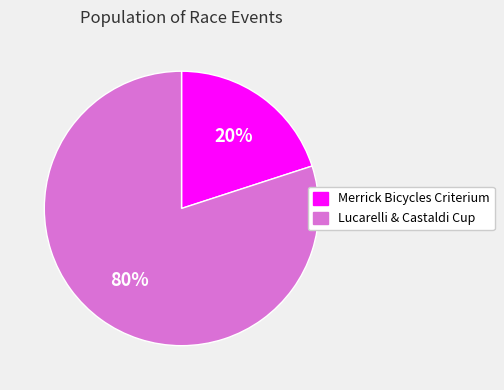

The Merrick Bicycles Criterium slice represents 20% of the pie. True or false?

True